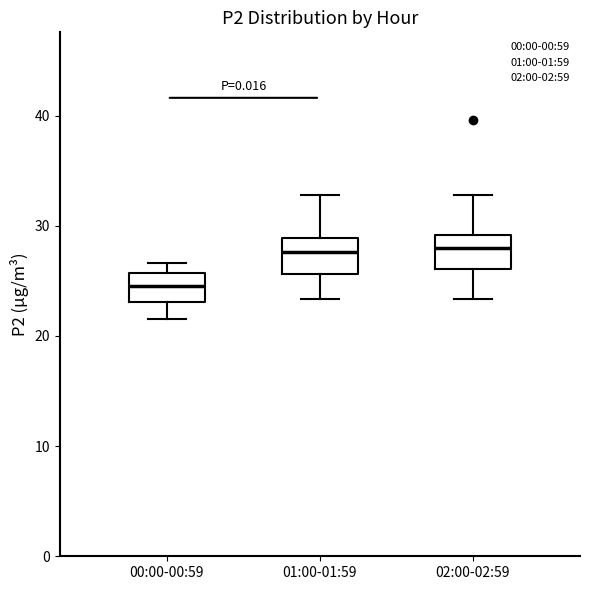

Which box has the lowest median line?

00:00-00:59